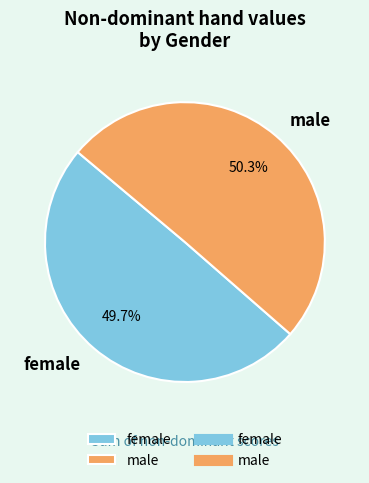

To the nearest percent, what is the difference between the male and female slice percentages?

1%